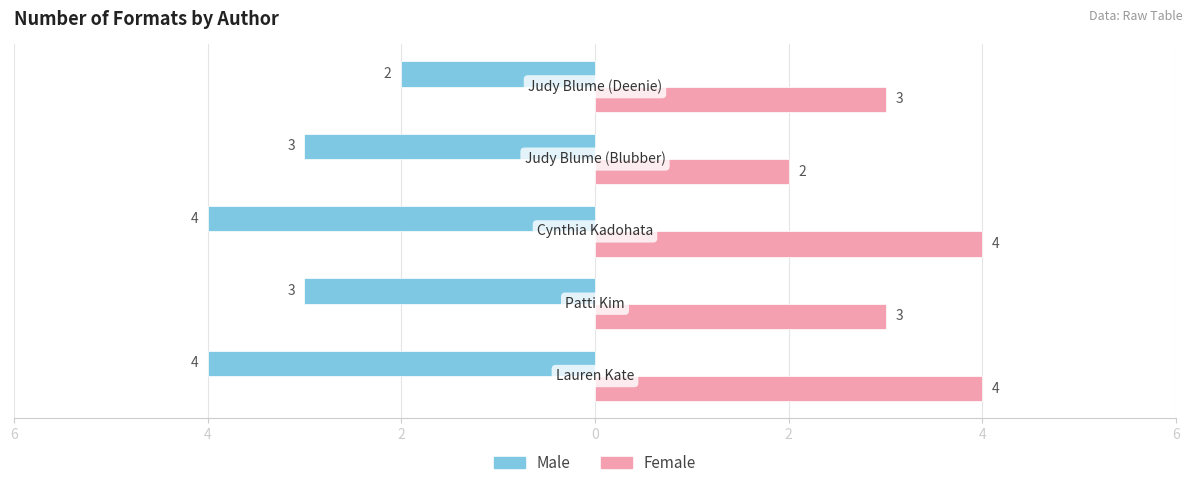

List the series in order of their overall mean, lowest first.

Male, Female